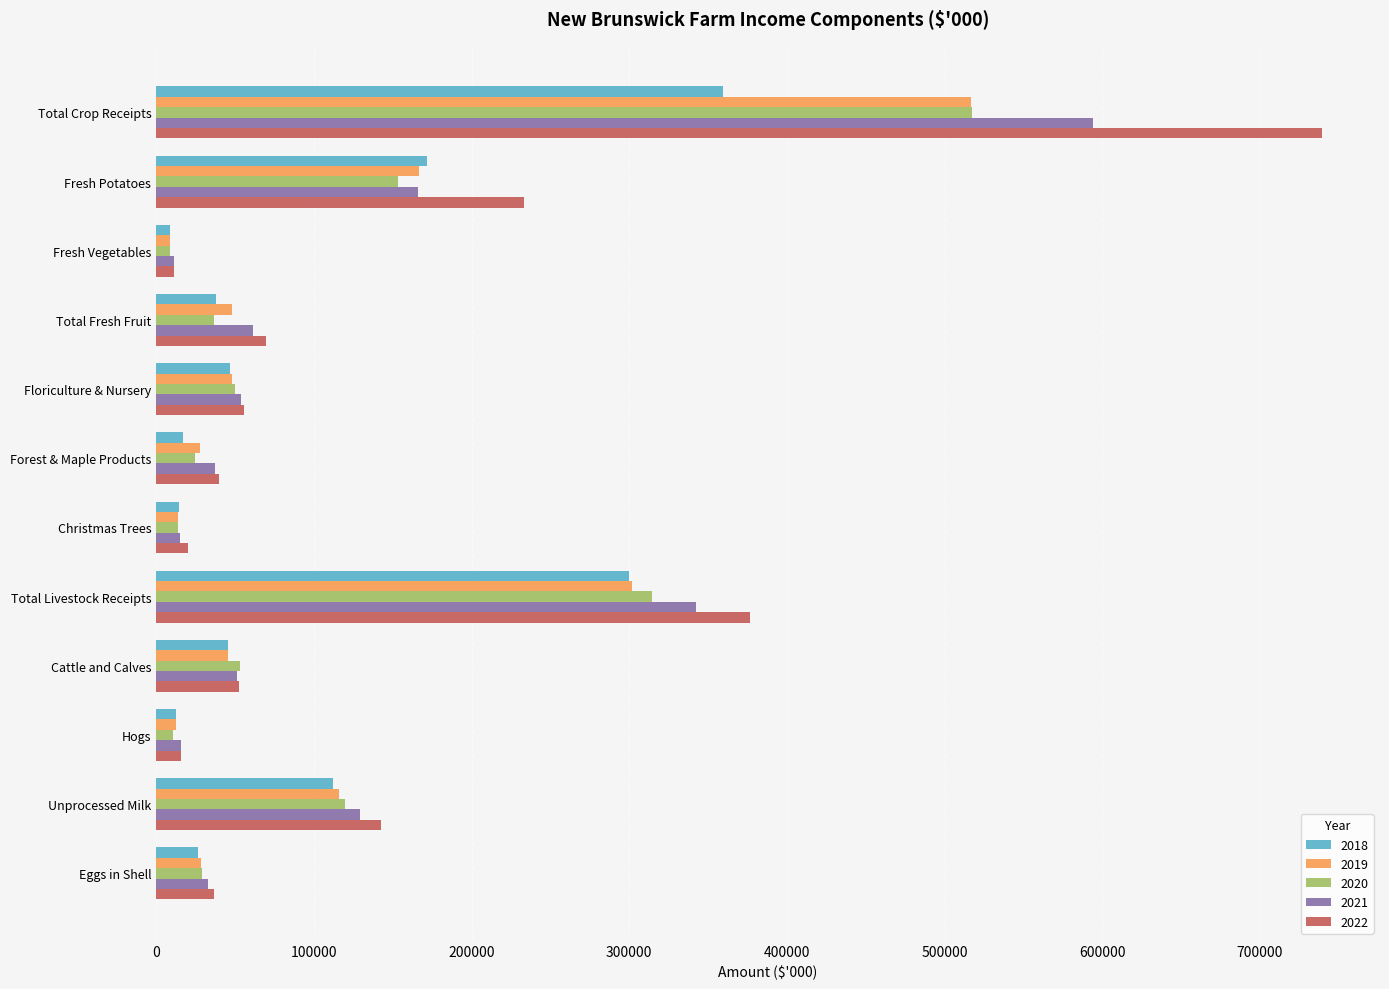

Between Total Crop Receipts and Christmas Trees, which series saw the biggest shift?

2022